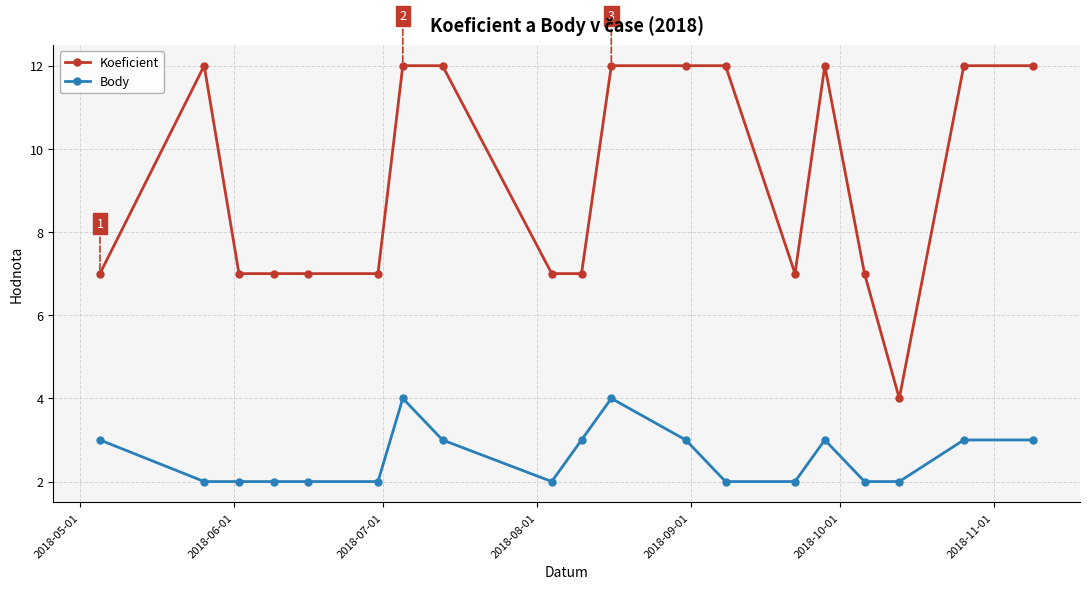

What is the difference between the second highest and minimum values in the Koeficient series?

8